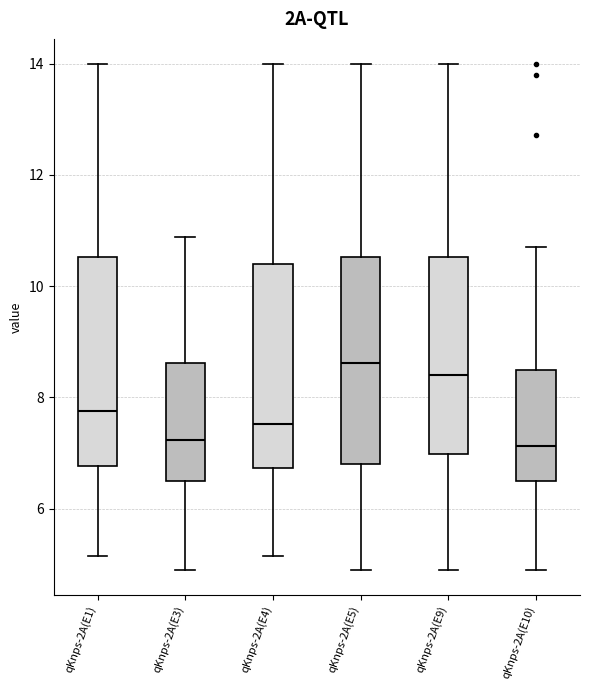

Reading left to right, transcribe this box plot: for each box, give where its median line is, the range the box spans, and where its two whiskers end, as read against the y-axis. The values are not printed on the chart, so give them approximately, as read against the axis.

qKnps-2A(E1): median 7.8, box 6.8 to 10.6, whiskers 5.2 to 14.0
qKnps-2A(E3): median 7.2, box 6.6 to 8.6, whiskers 5.0 to 10.8
qKnps-2A(E4): median 7.6, box 6.8 to 10.4, whiskers 5.2 to 14.0
qKnps-2A(E5): median 8.6, box 6.8 to 10.6, whiskers 5.0 to 14.0
qKnps-2A(E9): median 8.4, box 7.0 to 10.6, whiskers 5.0 to 14.0
qKnps-2A(E10): median 7.2, box 6.6 to 8.6, whiskers 5.0 to 10.8